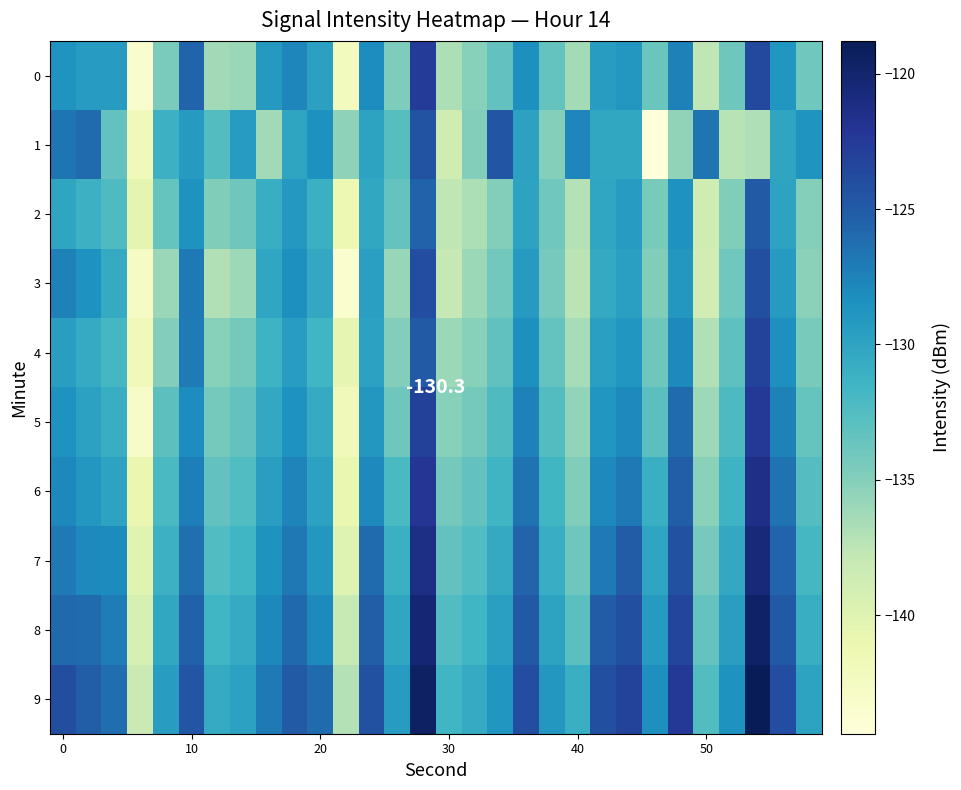

What is the minimum value shown in the chart?

-144.4